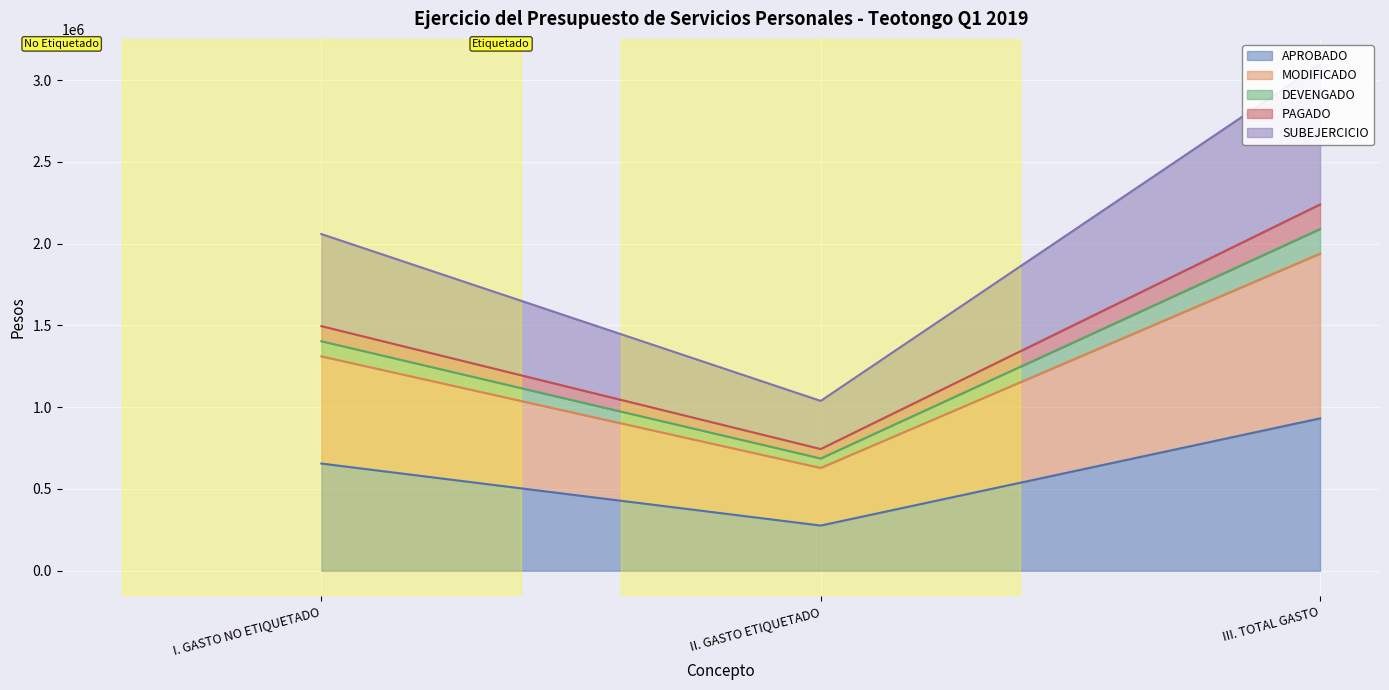

At which category is the sum across all series the highest?

III. TOTAL GASTO